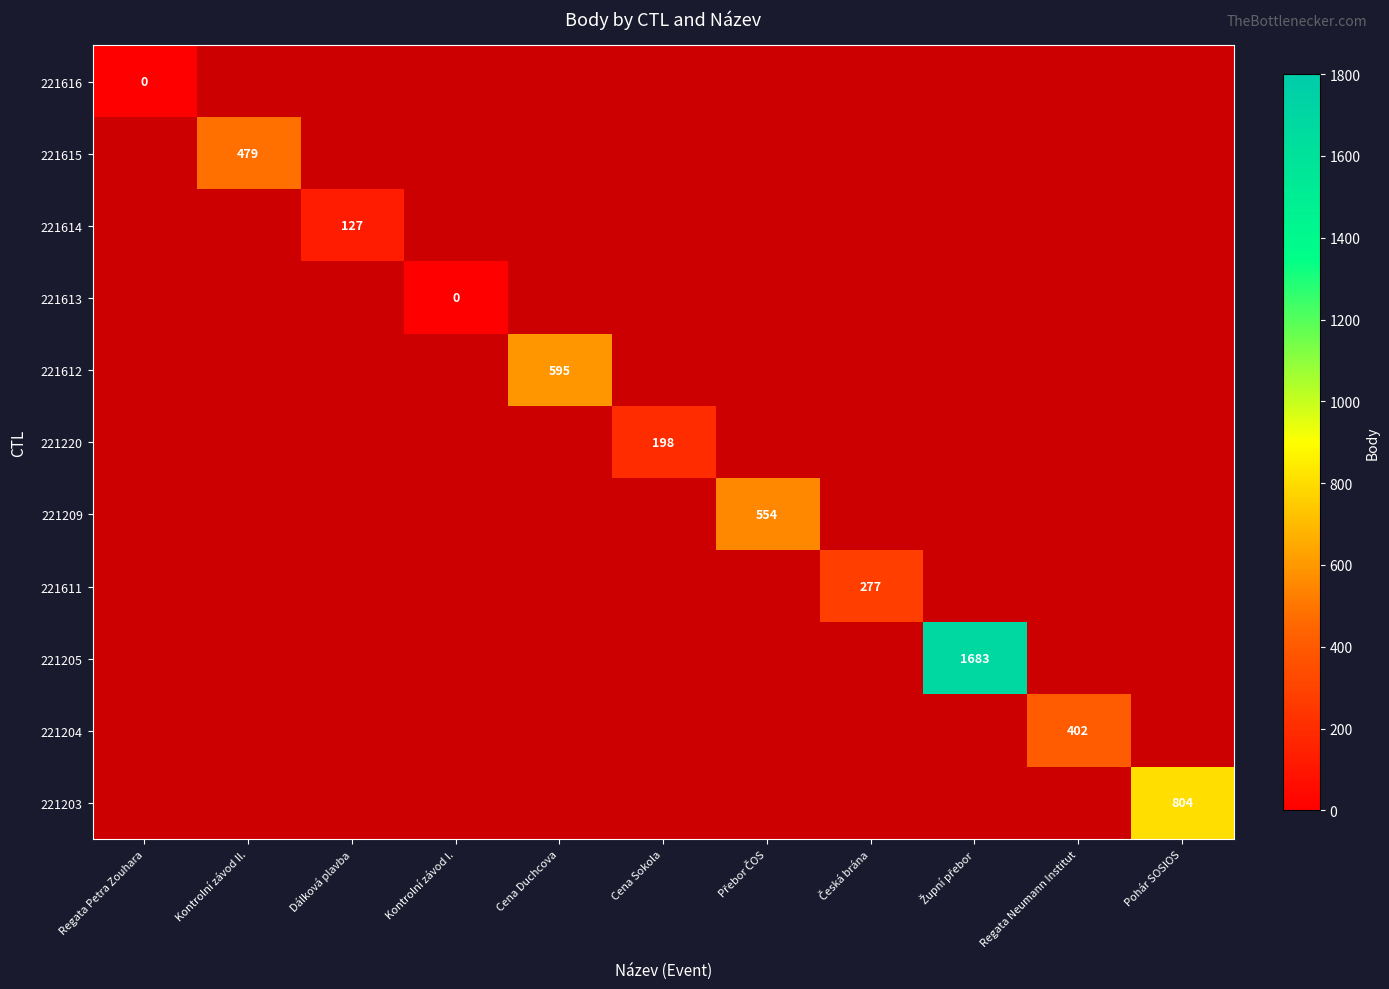

True or false: 221204 has a value of 523 at Regata Neumann Institut.

False